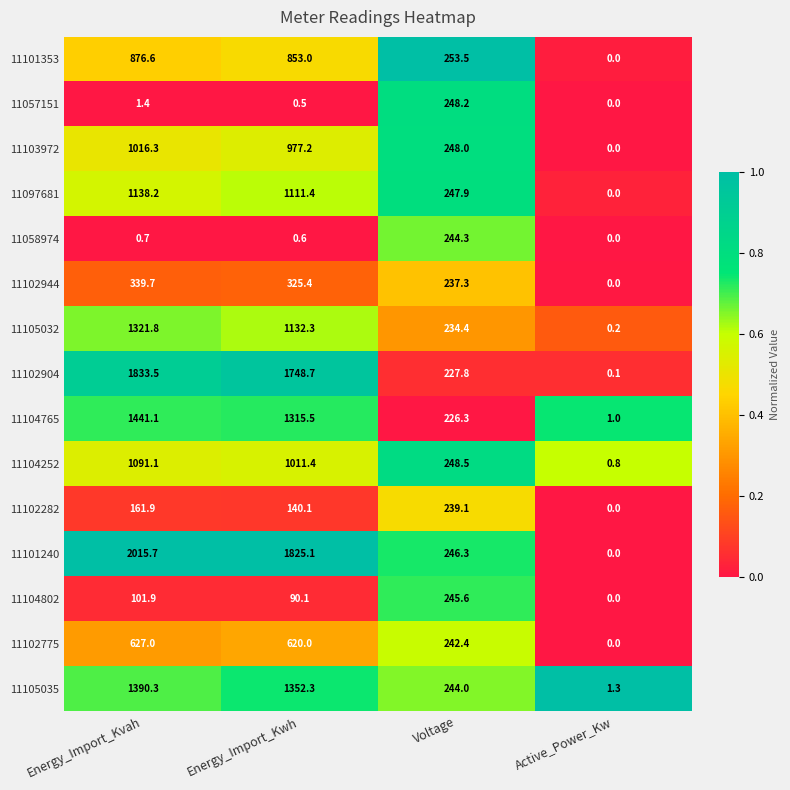

At Voltage, list the series in order from largest to smallest.

11101353, 11104252, 11057151, 11103972, 11097681, 11101240, 11104802, 11058974, 11105035, 11102775, 11102282, 11102944, 11105032, 11102904, 11104765